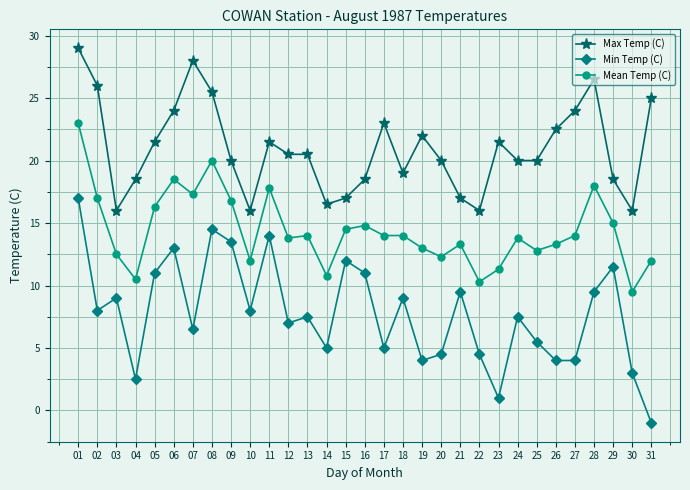

List the series in order of their overall mean, highest first.

Max Temp (C), Mean Temp (C), Min Temp (C)